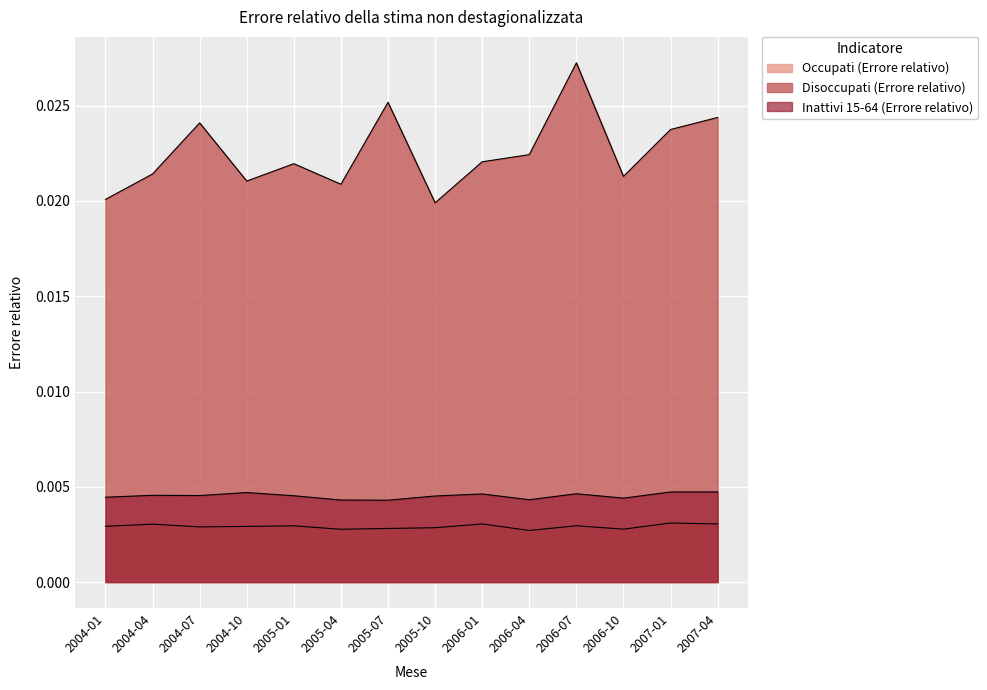

What is the label of the 13th point from the right?

2004-04